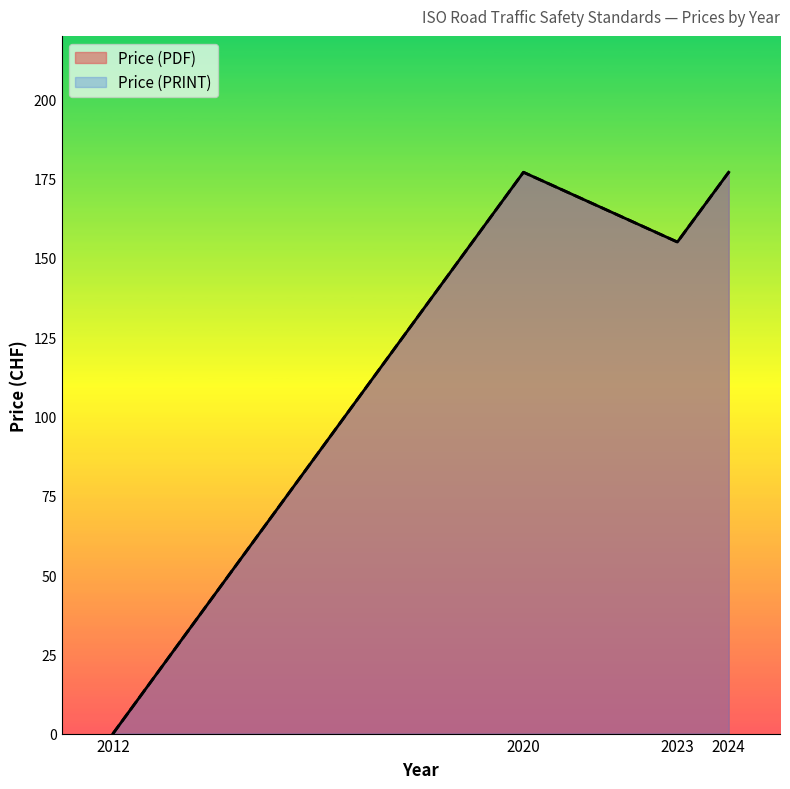

Reading left to right, extract all data points from this chart.

Price (PDF): 0	177	155	177
Price (PRINT): 0	177	155	177